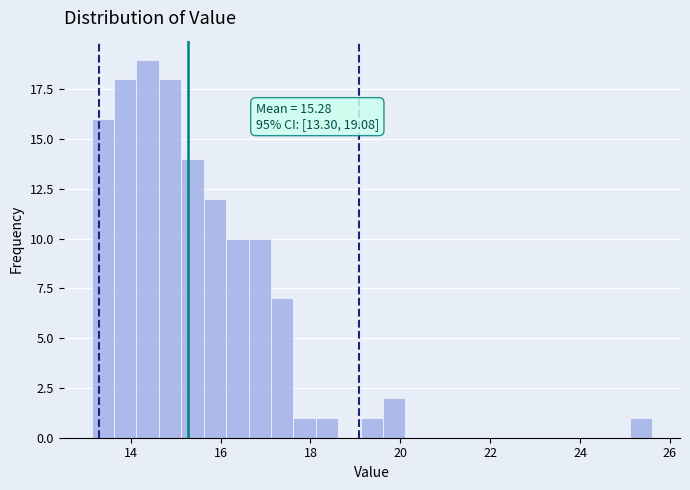

Read against the x-axis, roughly where is the centre of the tallest bar?

14.4